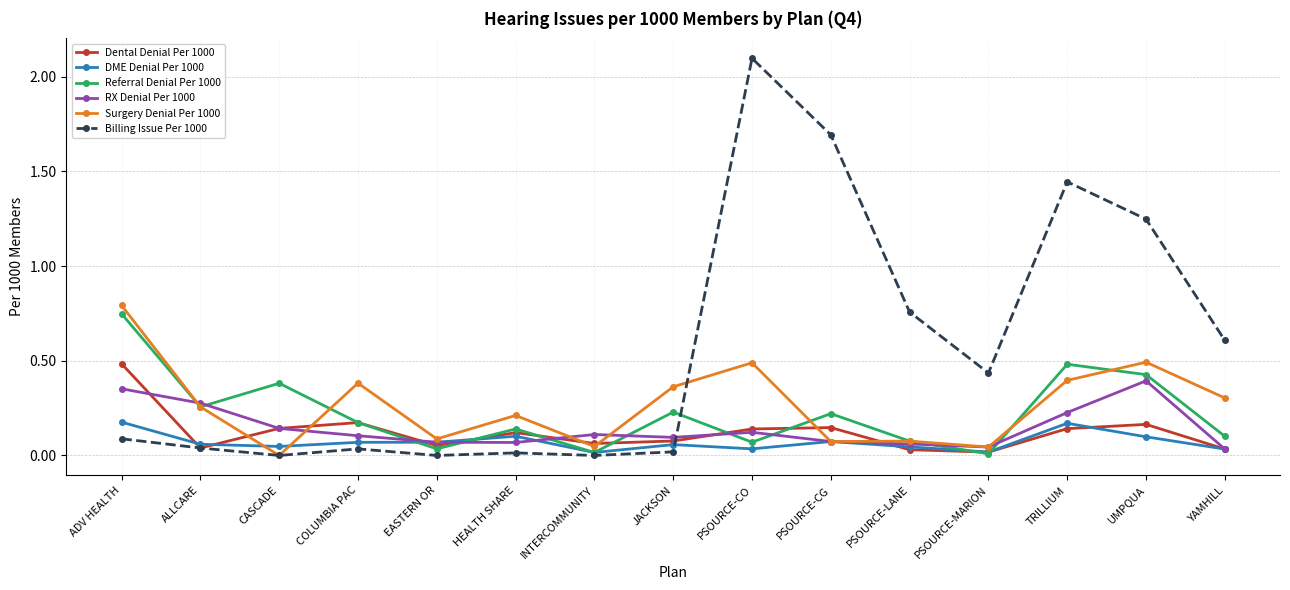

How many interior local valleys does the Dental Denial Per 1000 series have?

4